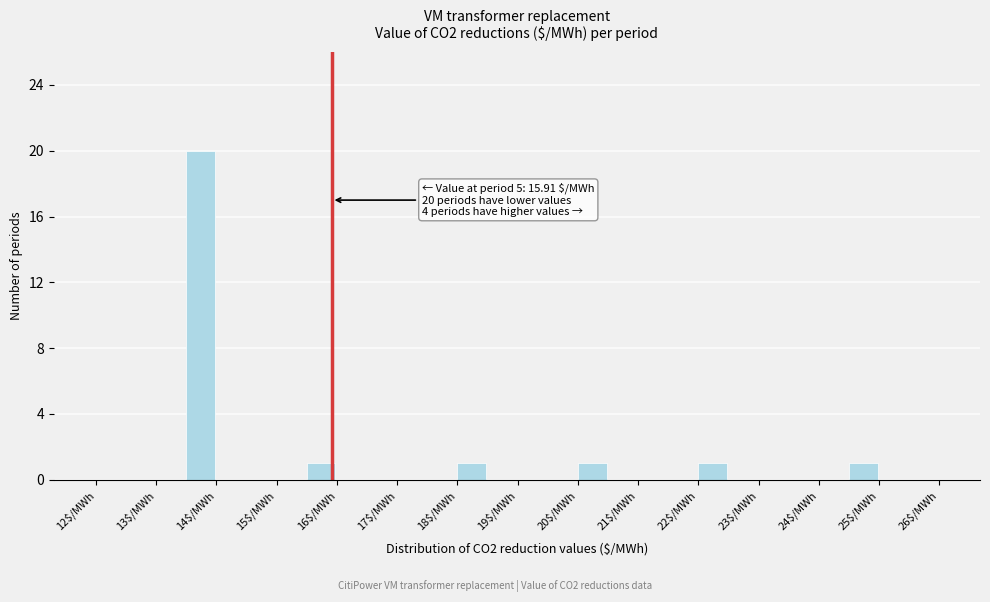

Which range on the x-axis has the tallest bar?

13.5 to 14.0